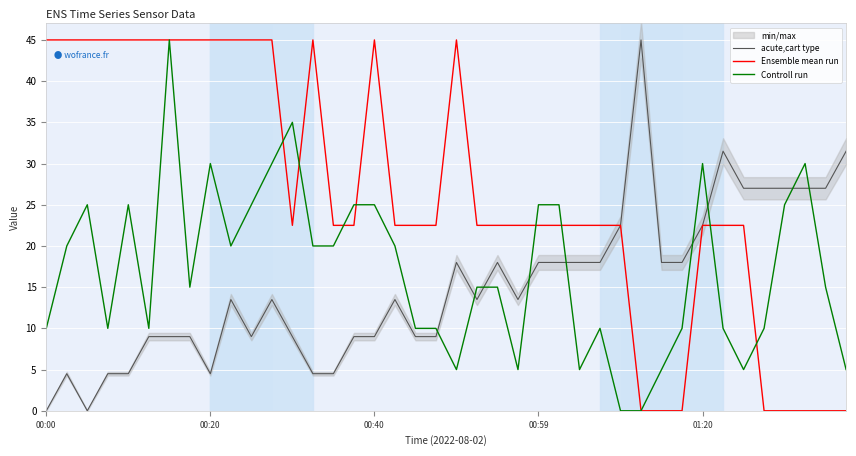

List the series in order of their overall mean, highest first.

Ensemble mean run, Controll run, acute,cart type